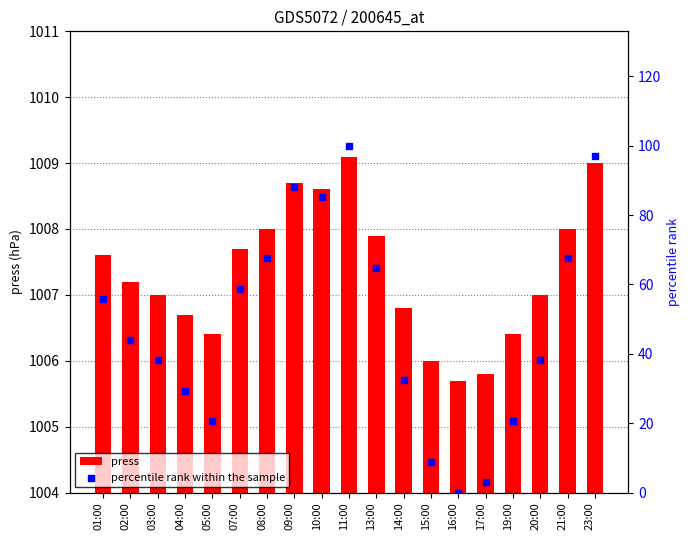

Which series has the widest spread of Y values?

percentile rank within the sample